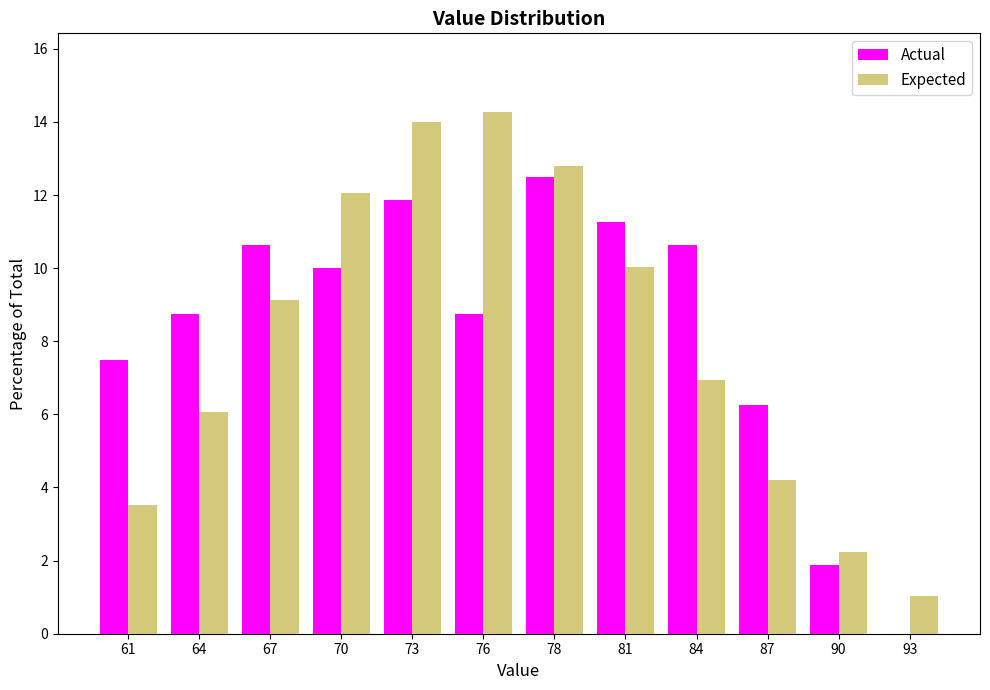

What is the total value across all series at 84?

17.6